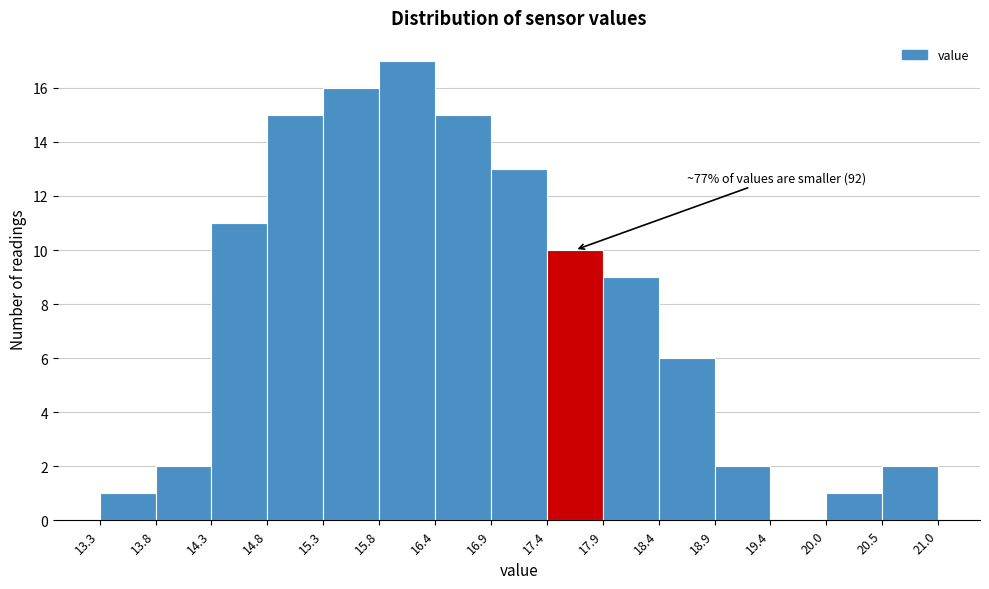

Over which range of the x-axis is the bar tallest?

15.8 to 16.4